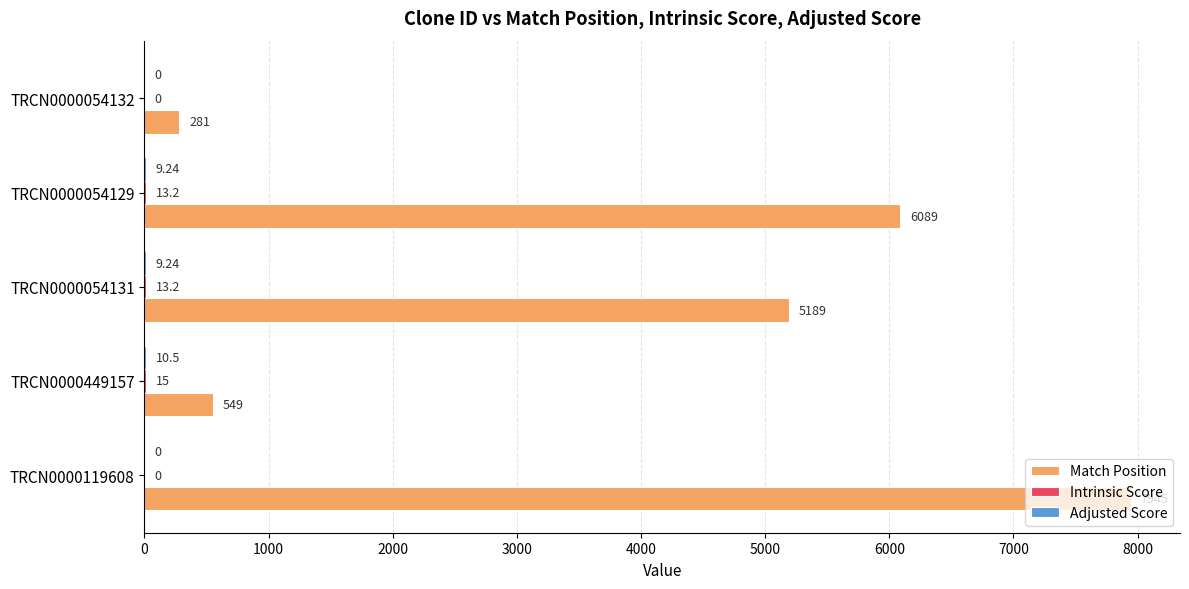

Between TRCN0000119608 and TRCN0000054131, which series saw the biggest shift?

Match Position